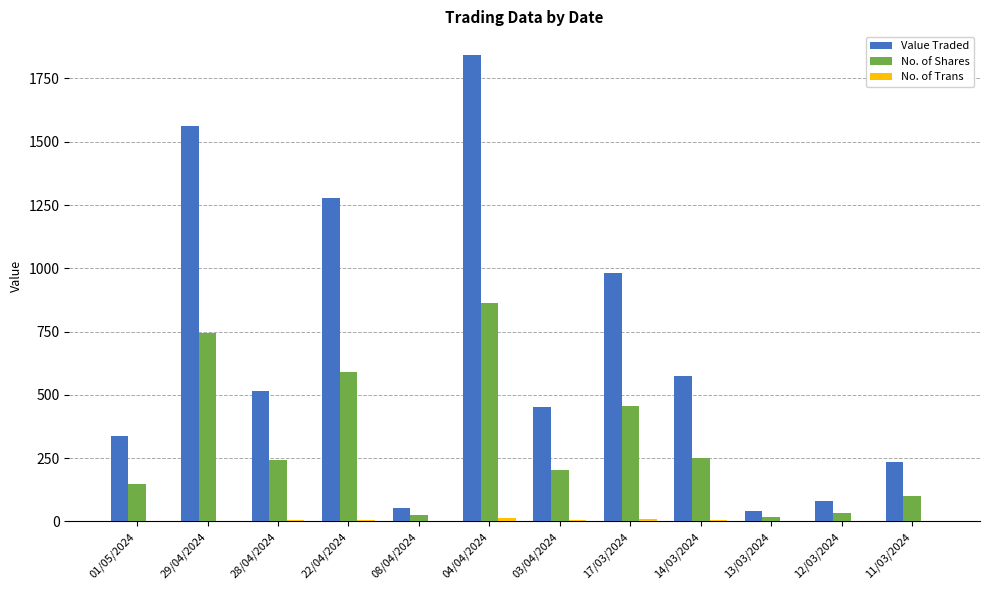

Where is Value Traded nearest to the value 943?

17/03/2024